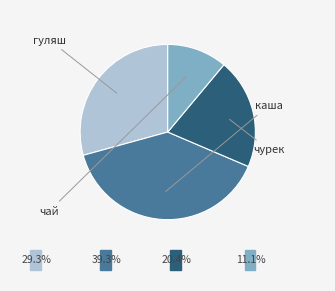

Does any single category account for the majority?

No